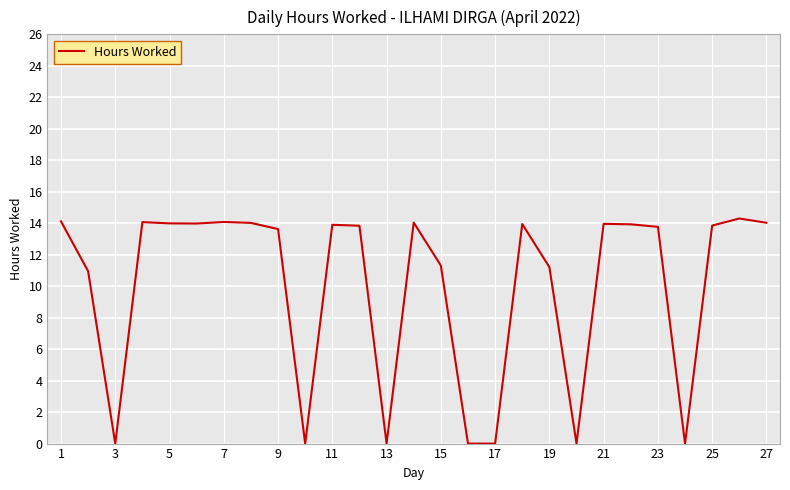

What is the difference between the maximum and minimum values?

14.3